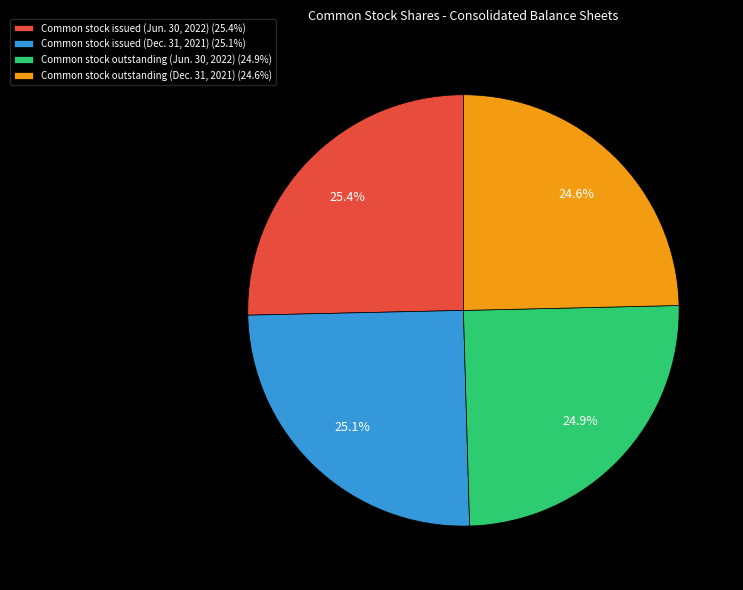

What is the total percentage of Common stock outstanding (Dec. 31, 2021) and Common stock issued (Jun. 30, 2022)?

50.0%